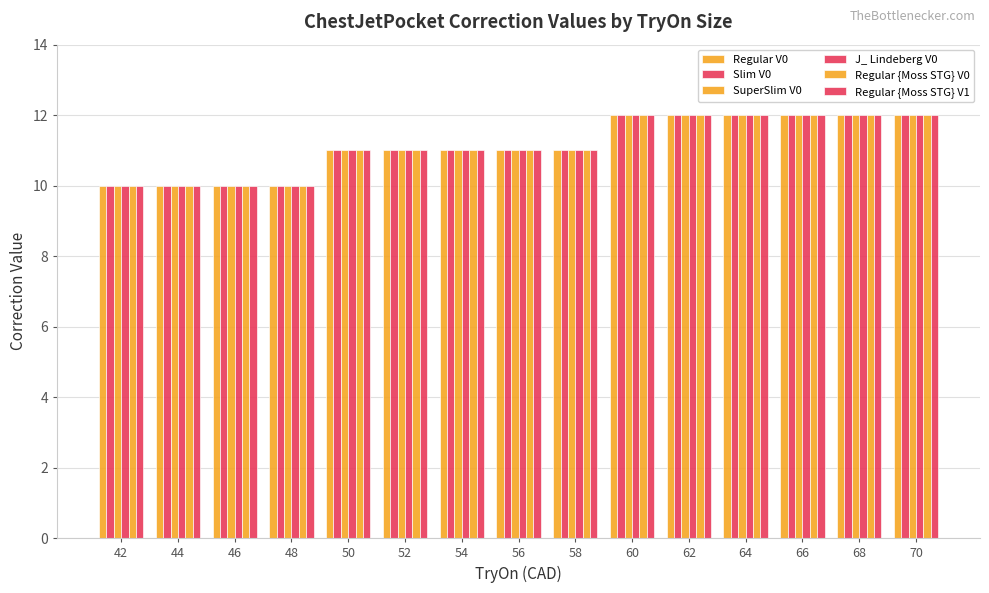

What is the value of the Regular {Moss STG} V0 bar at the 15th from the left?

12